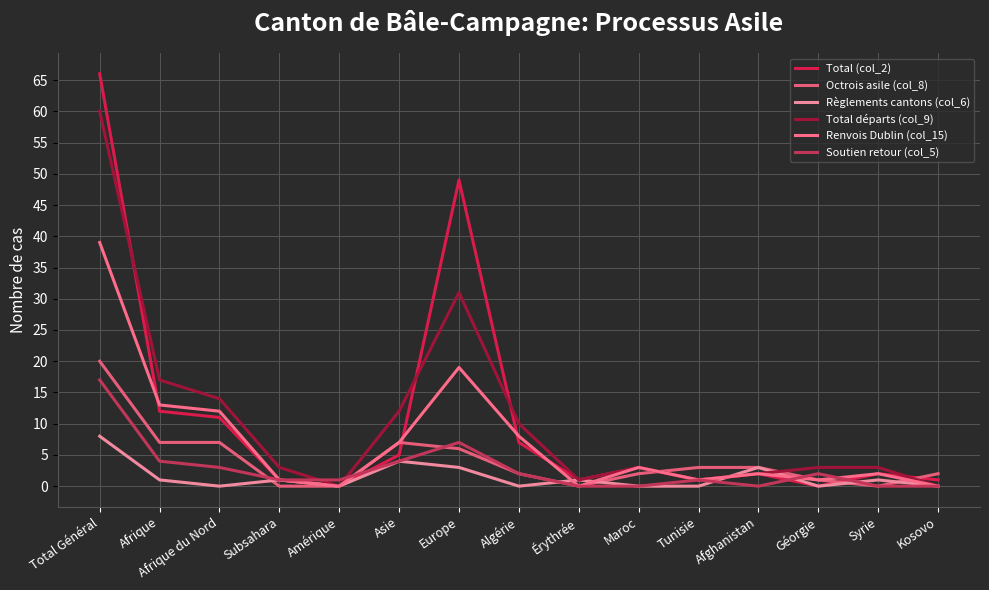

What is the difference between the second highest and minimum values in the Renvois Dublin (col_15) series?

19